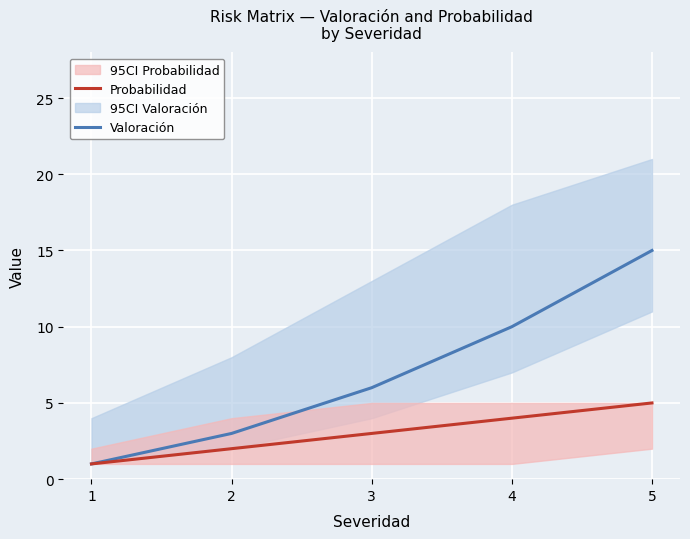

At which label is Valoración closest to 8?

3